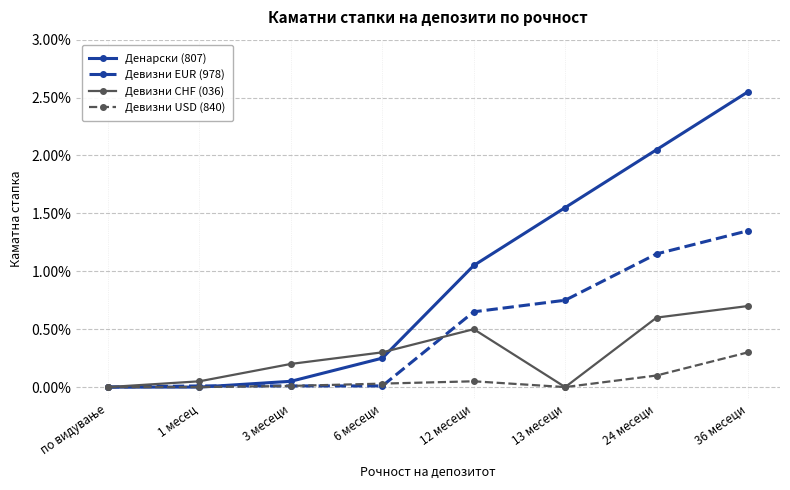

What are all the series names shown in the legend?

Денарски (807), Девизни EUR (978), Девизни CHF (036), Девизни USD (840)